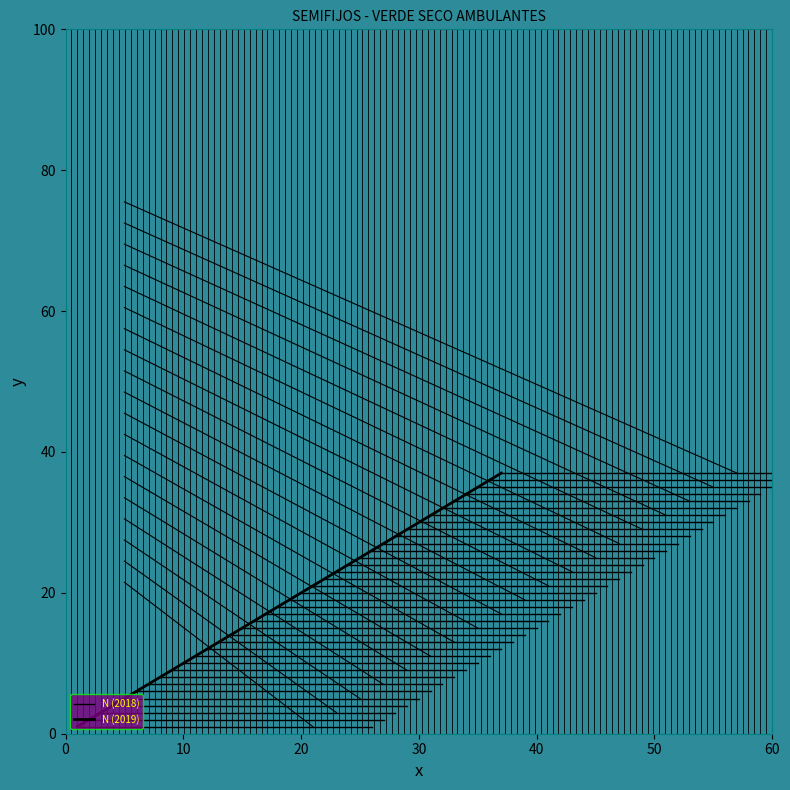

What is the difference between the maximum and second lowest values?

35